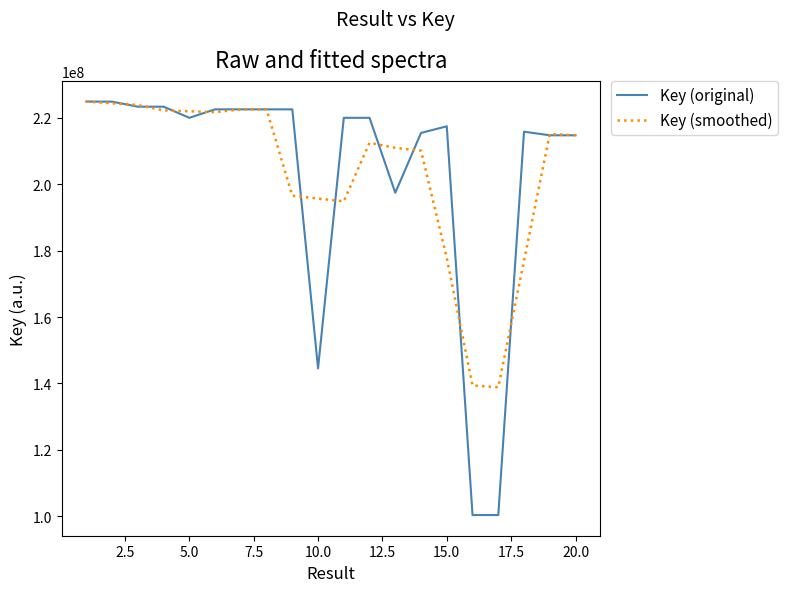

What is the sum of all Key (smoothed) values?

4066753430.8